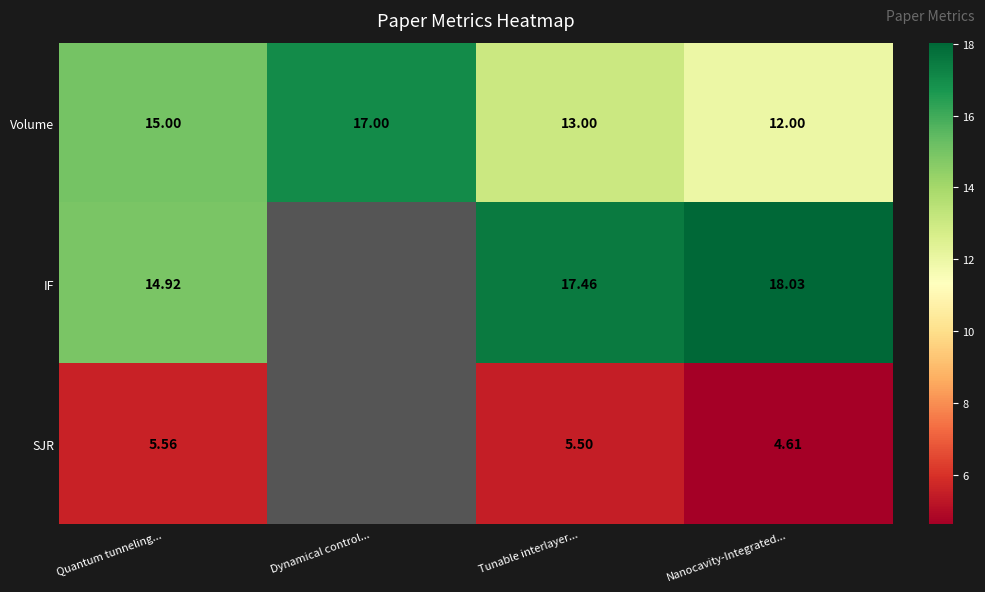

True or false: Volume has a value of 15.0 at Quantum tunneling....

True